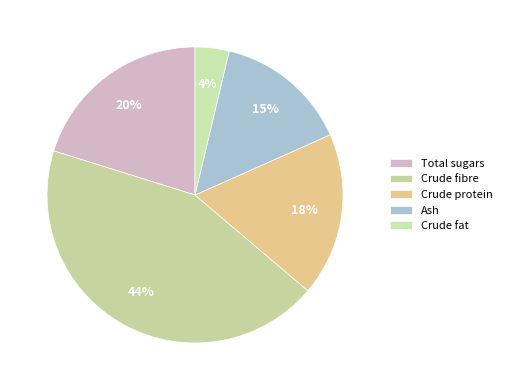

Is it true that Total sugars is 20% of the pie?

True